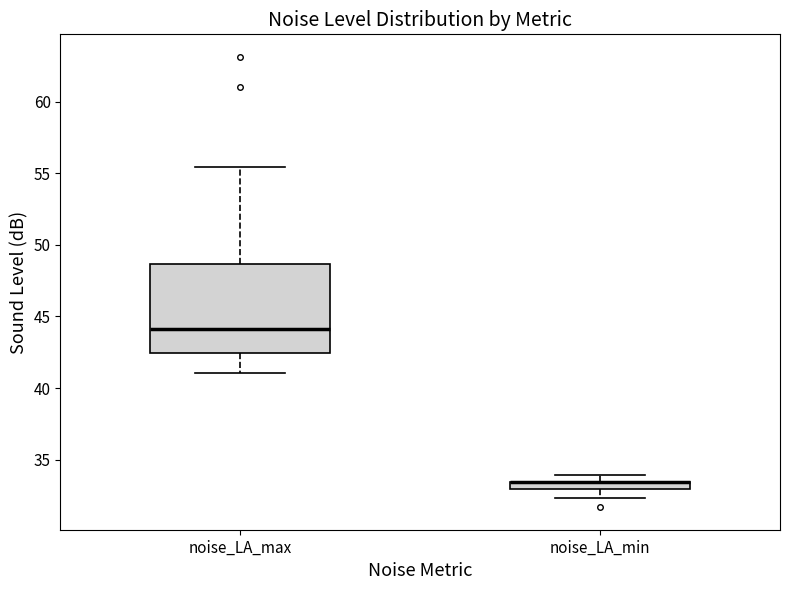

Where is the upper edge of the box for noise_LA_min on the y-axis? The values are not printed on the chart, so give them approximately, as read against the axis.

33.5